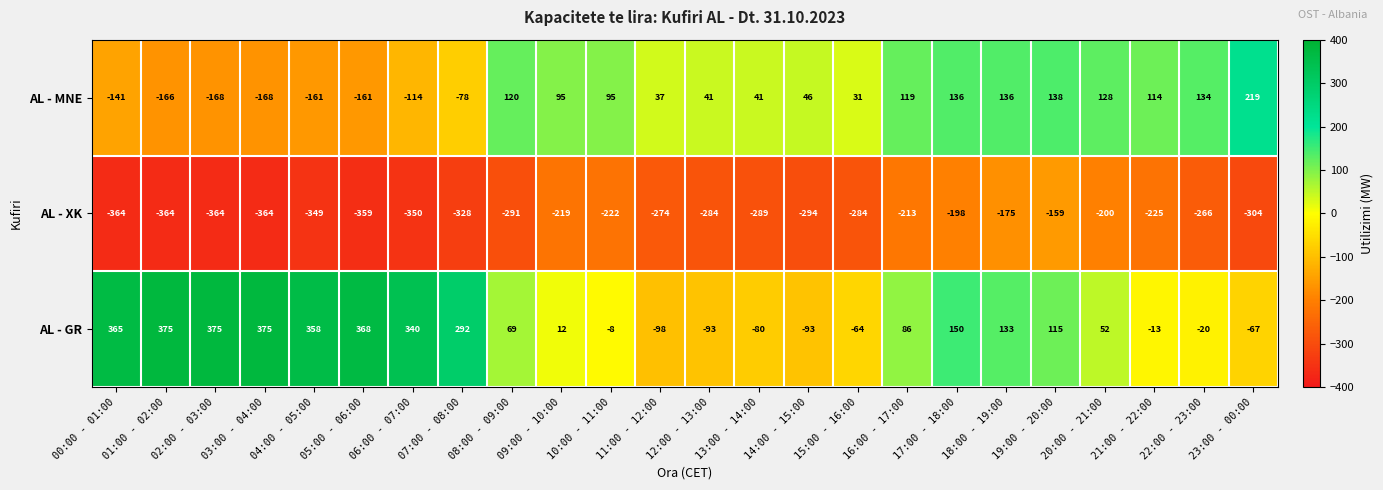

What is the difference between the second highest and minimum values in the AL - XK series?

189